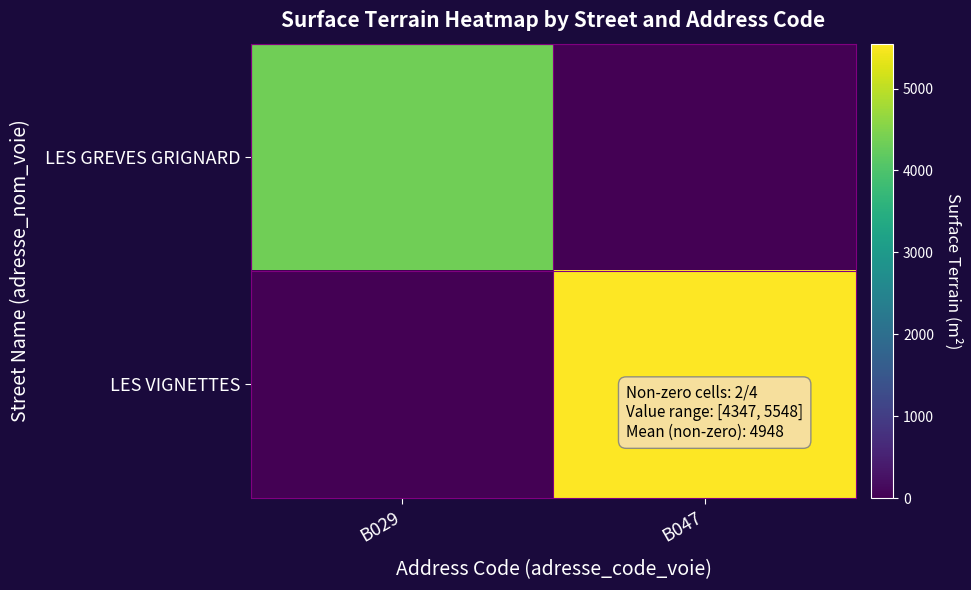

At which category is the sum across all series the highest?

B047